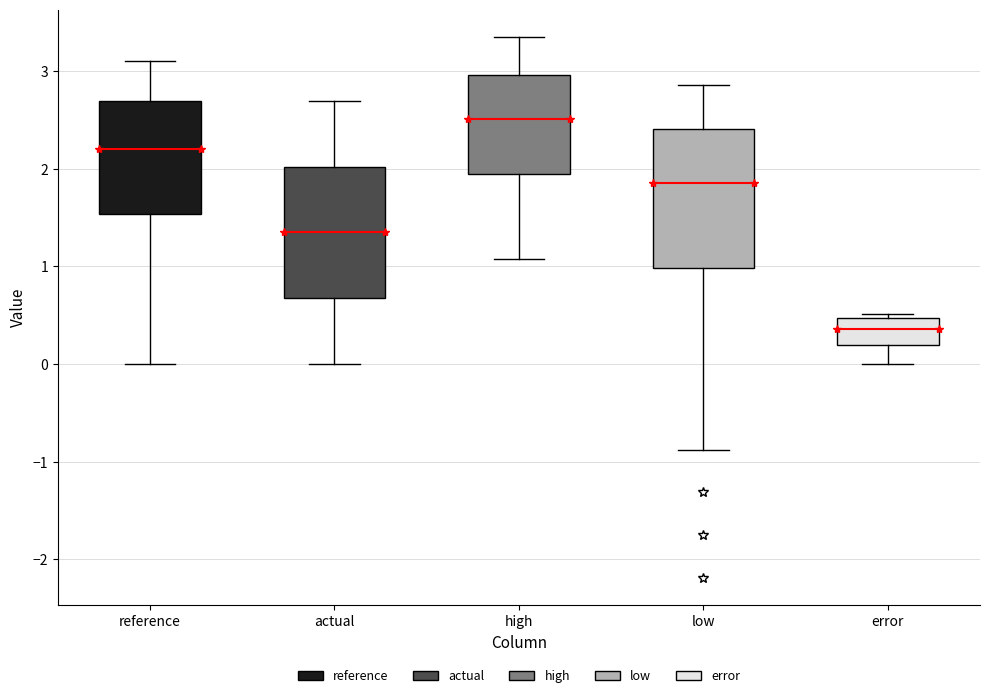

Which box's median line is the lowest?

error